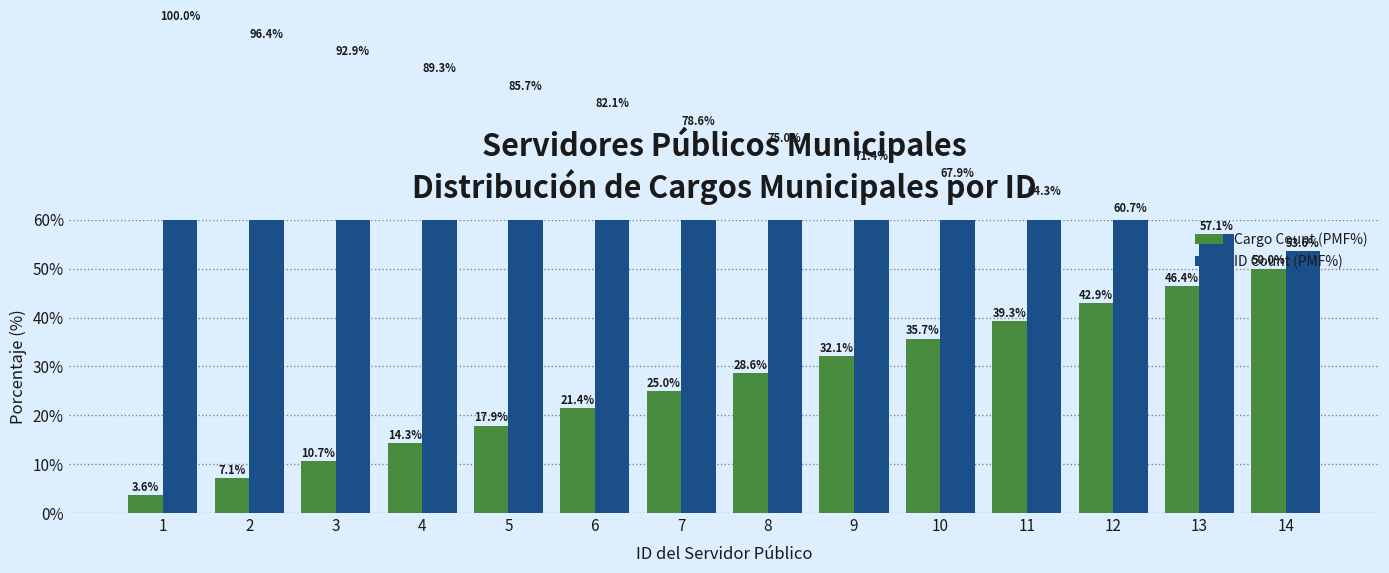

Rank the series at 2 from highest to lowest value.

ID Count (PMF%), Cargo Count (PMF%)